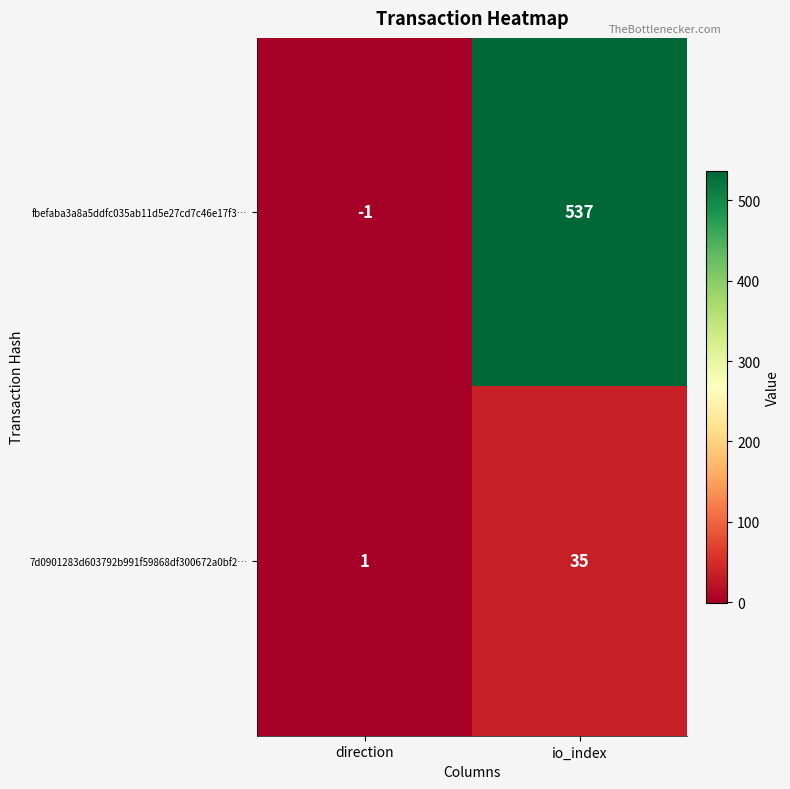

Which series has the widest spread of values?

fbefaba3a8a5ddfc035ab11d5e27cd7c46e17f3…